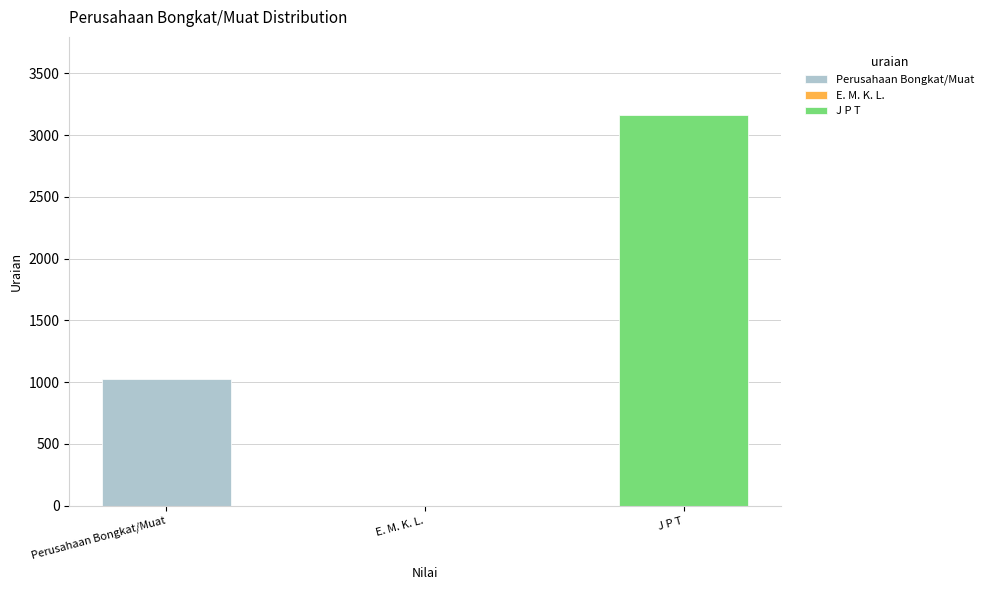

Rank the categories by value from highest to lowest.

J P T, Perusahaan Bongkat/Muat, E. M. K. L.